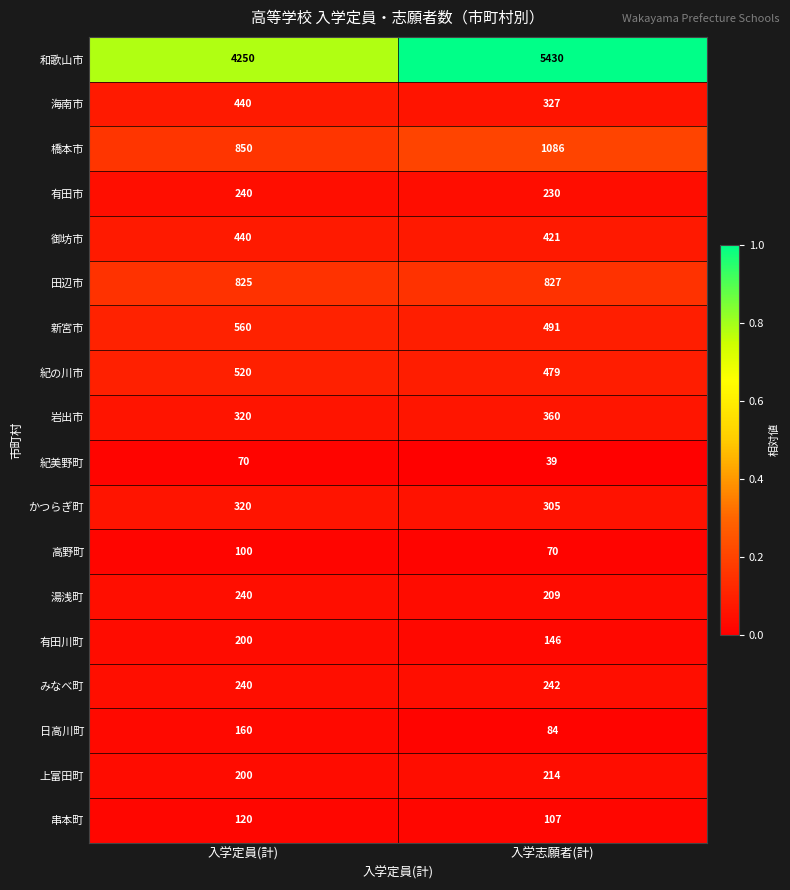

Which category has the lowest value across all series?

入学志願者(計)